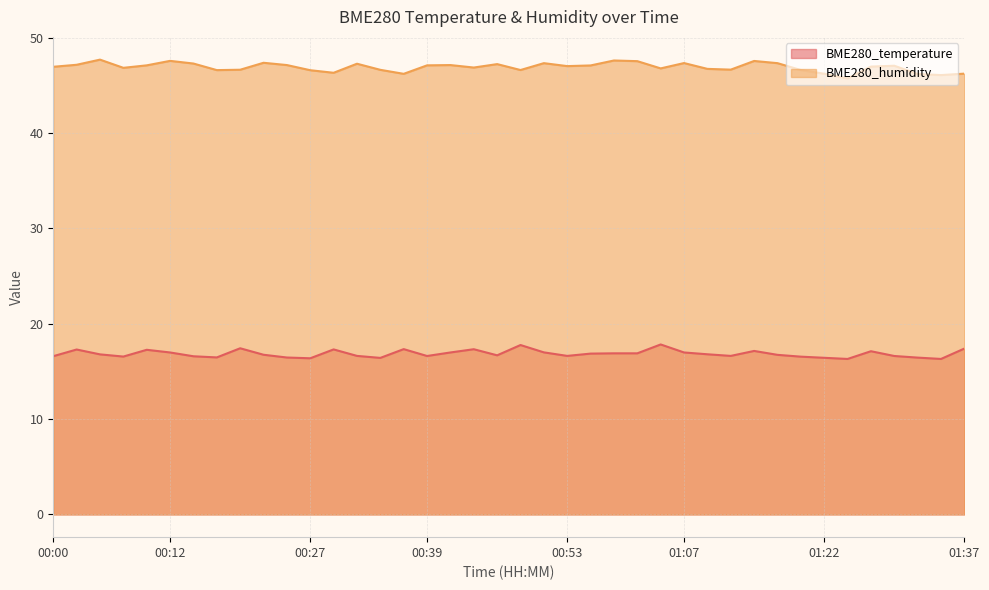

What is the difference between the highest and lowest values at 00:56?

30.2